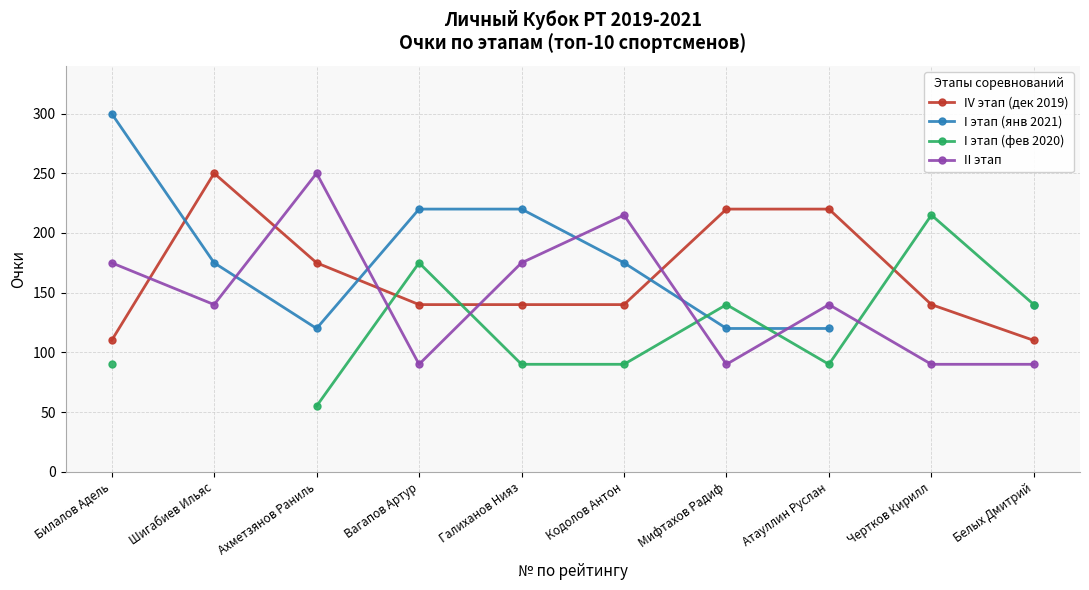

What is the sum of all II этап values?

1455